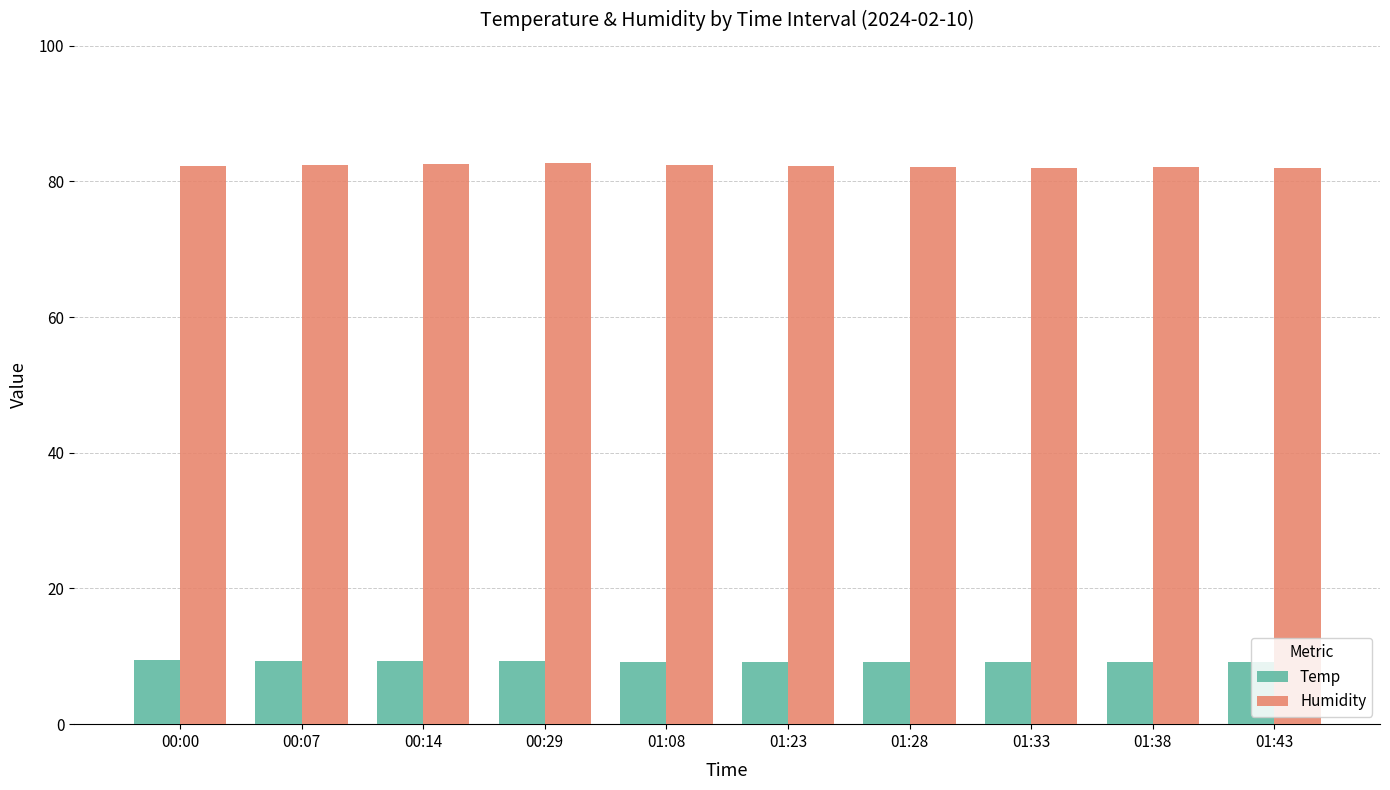

At how many categories does at least one series exceed 76?

10